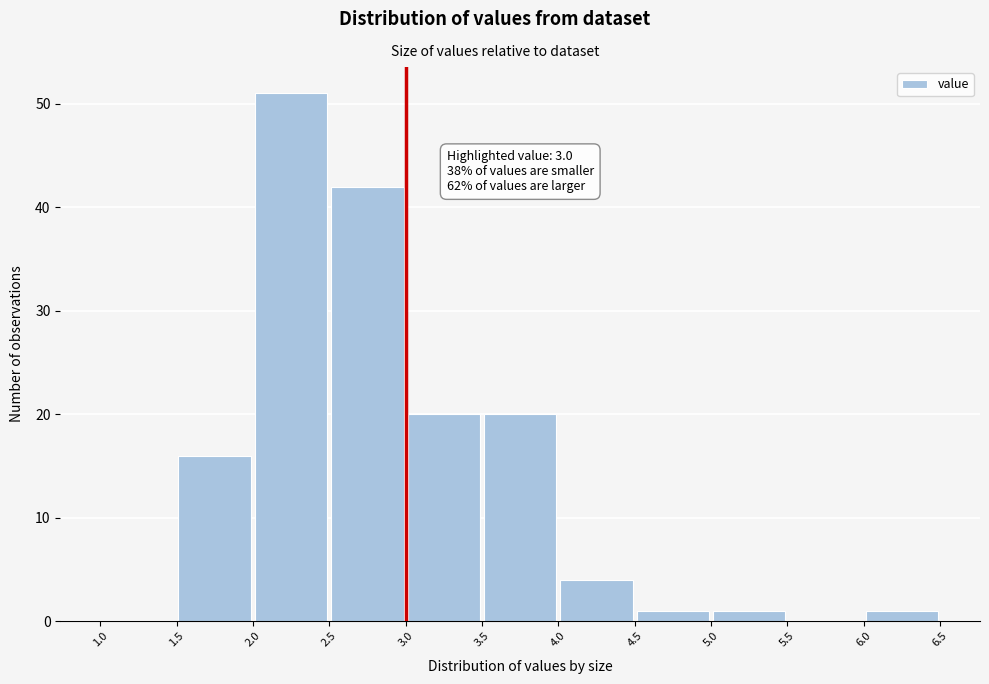

Over which range of the x-axis is the bar tallest?

2.0 to 2.5